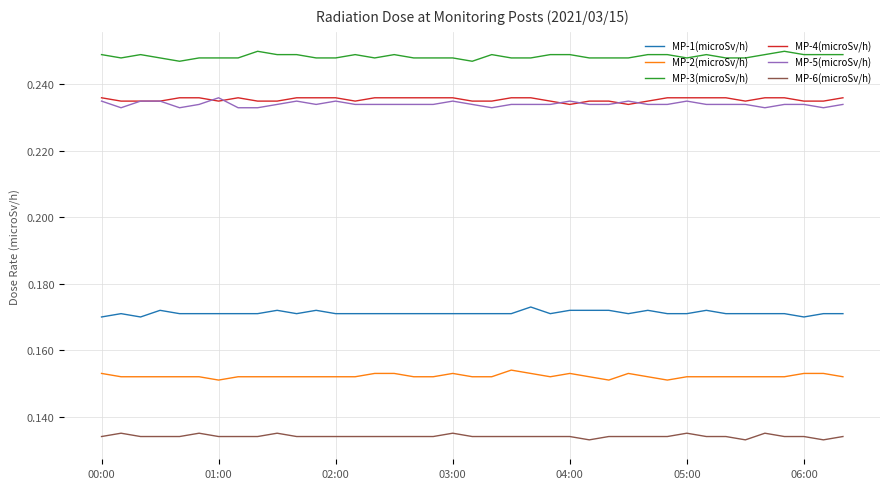

True or false: MP-1(microSv/h) and MP-6(microSv/h) intersect in this chart.

False